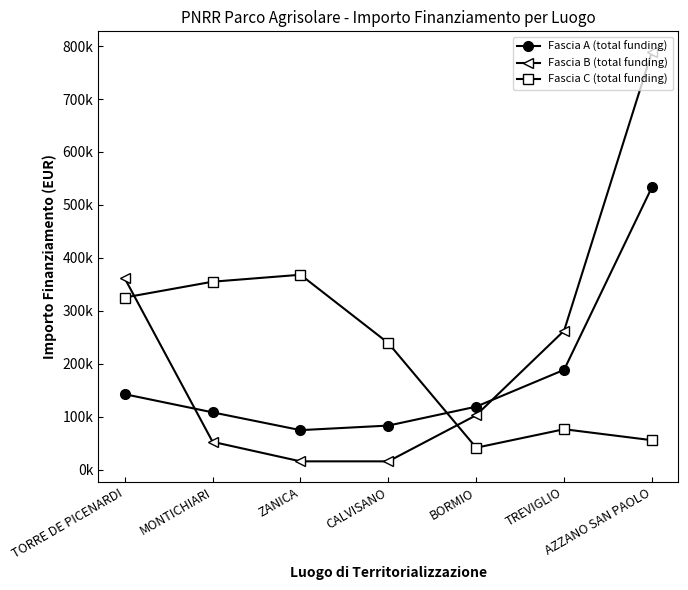

What is the sum of the Fascia A (total funding) values at BORMIO and MONTICHIARI?

226800.0